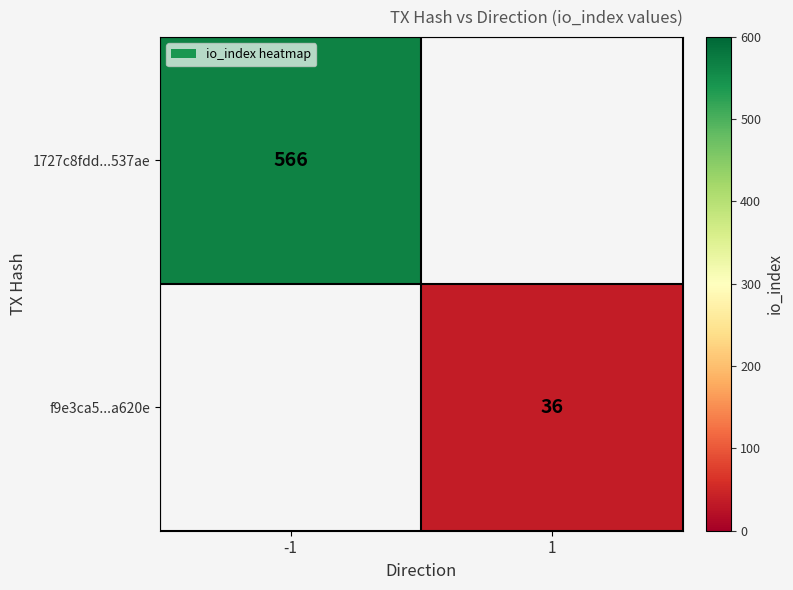

The 1727c8fdd...537ae series shows 566 at -1. True or false?

True